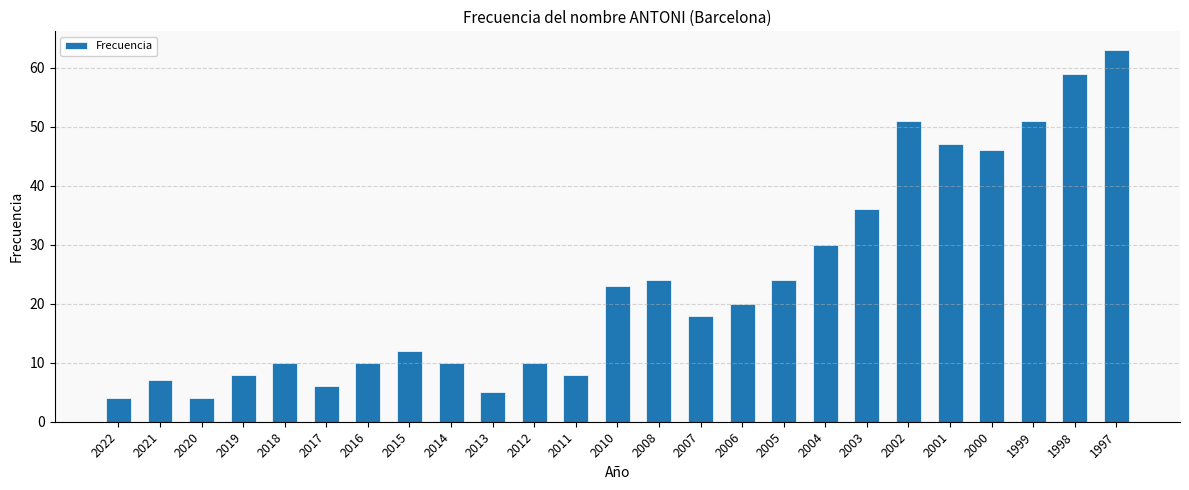

Does the chart contain any negative values?

No